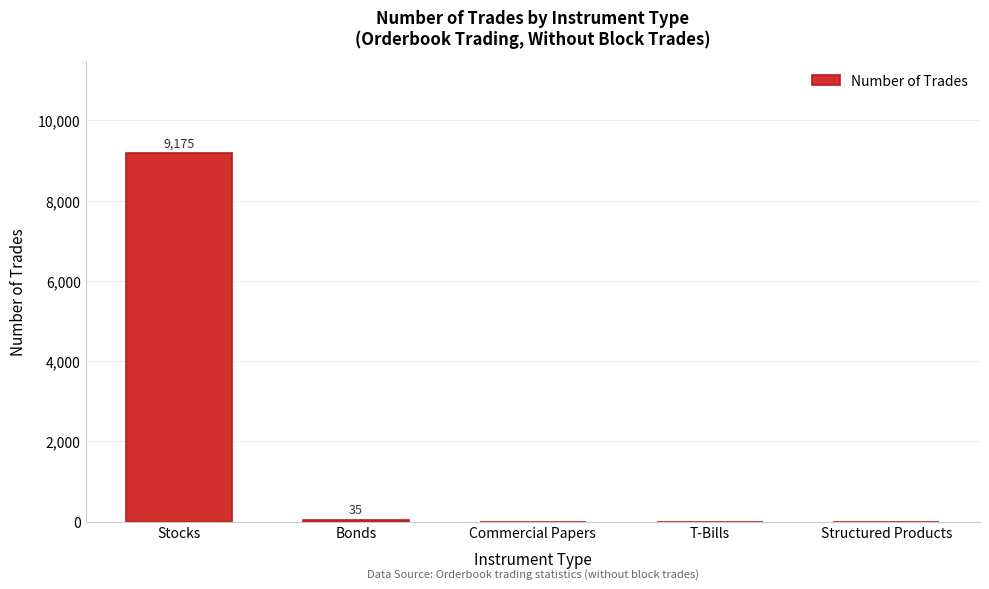

Which has a higher value, Stocks or Structured Products?

Stocks